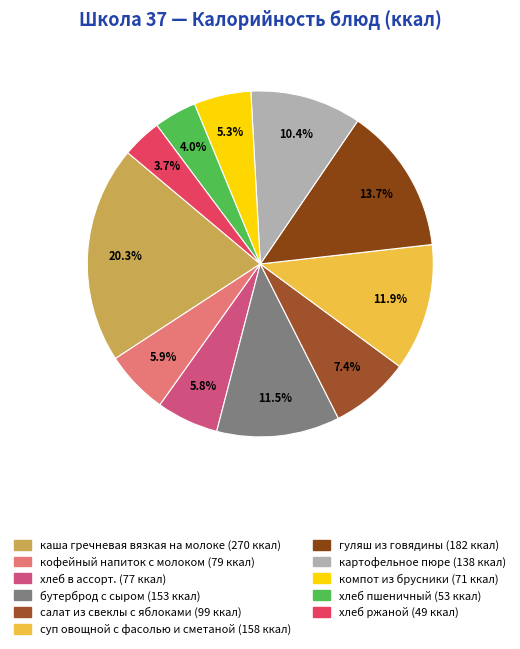

True or false: каша гречневая вязкая на молоке accounts for 32% of the total.

False